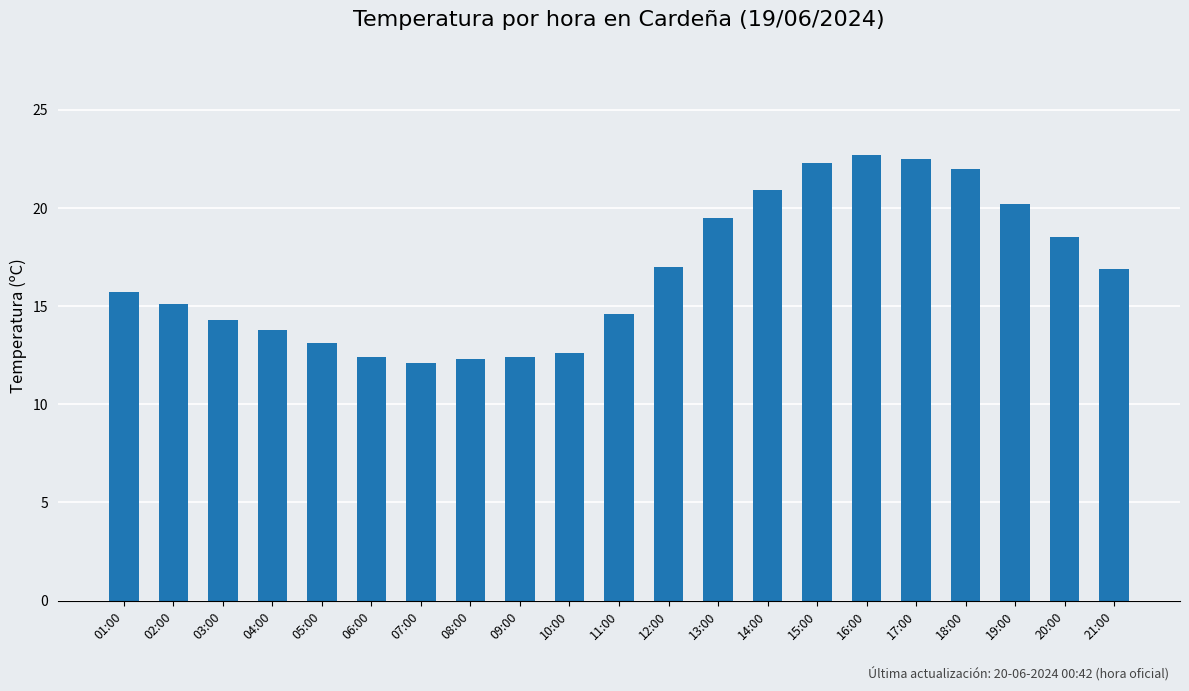

What is the difference between the maximum and minimum values?

10.6